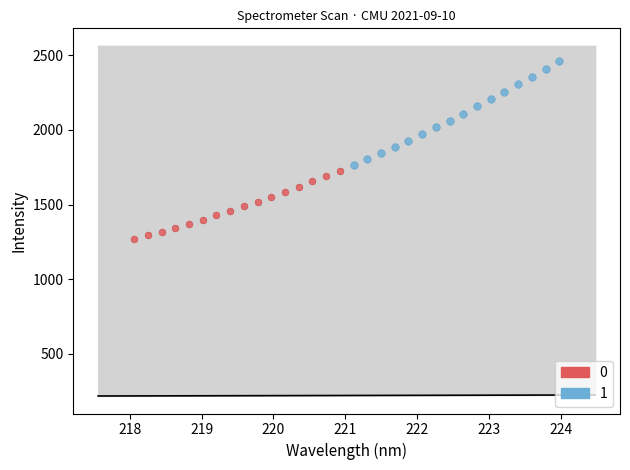

What are all the series names shown in the legend?

0, 1